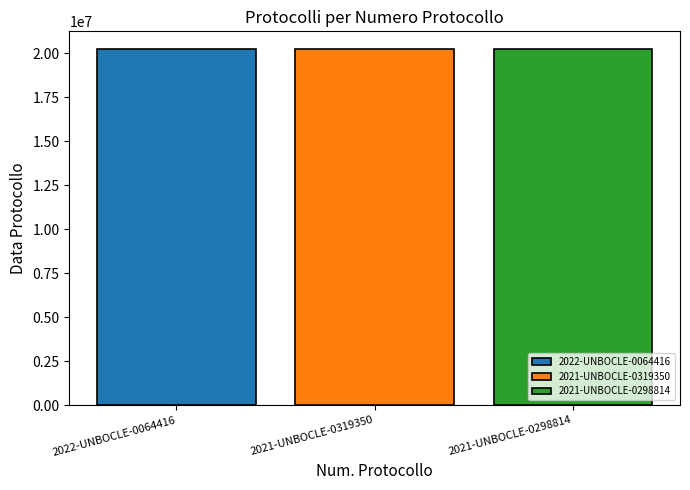

List the labels in order of 2022-UNBOCLE-0064416 value, largest first.

2021-UNBOCLE-0319350